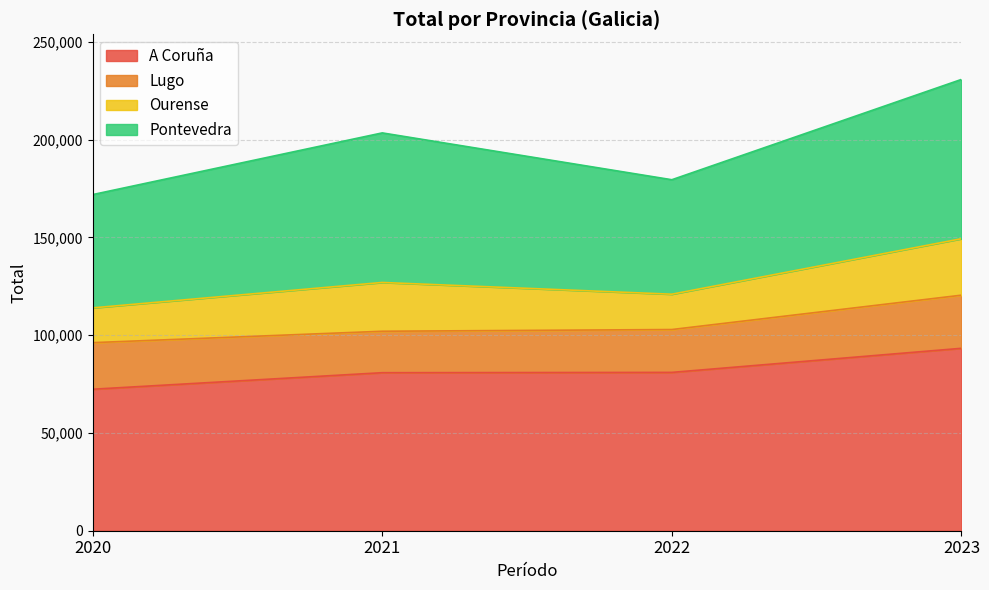

Which category has the lowest value in the A Coruña series?

2020